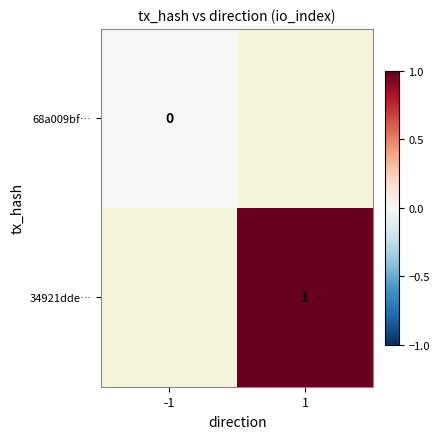

The 34921dde… series shows 2 at 1. True or false?

False